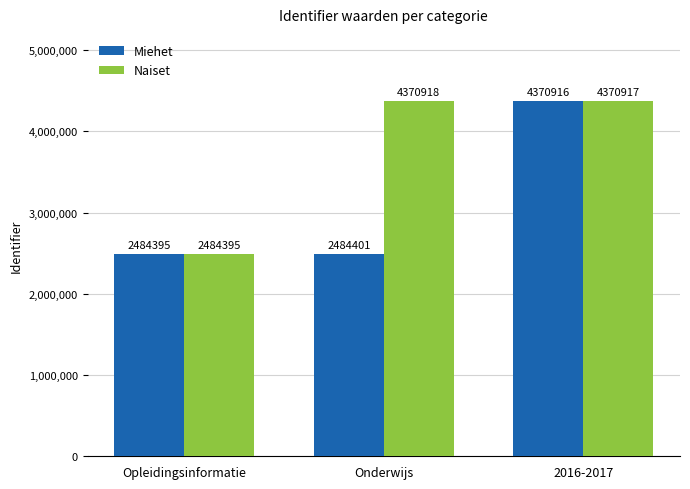

Which series has the largest range (max minus min)?

Naiset